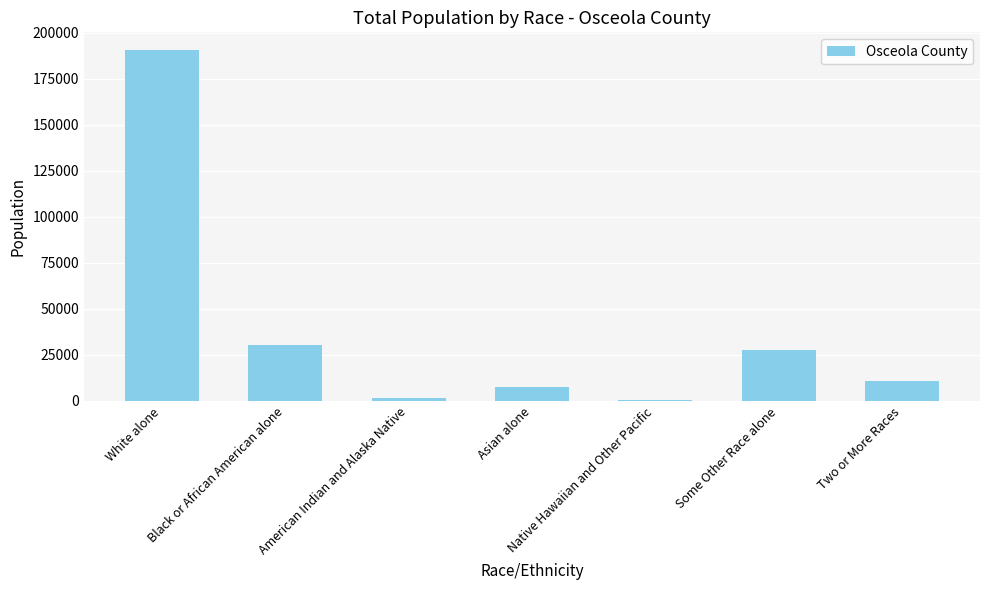

Where is the data nearest to the value 95467?

Black or African American alone